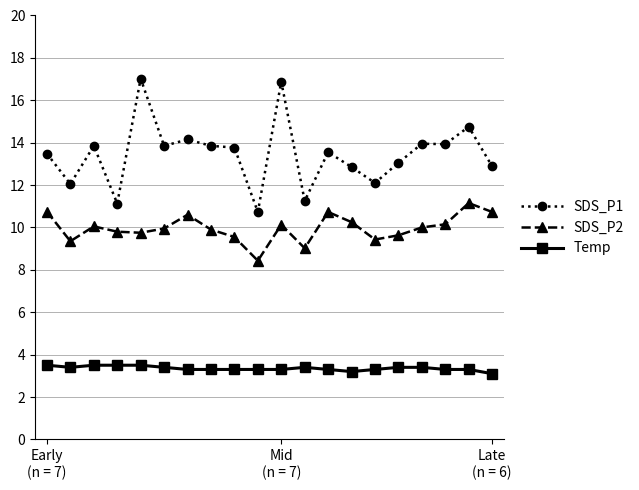

Which series has the widest spread of values?

SDS_P1